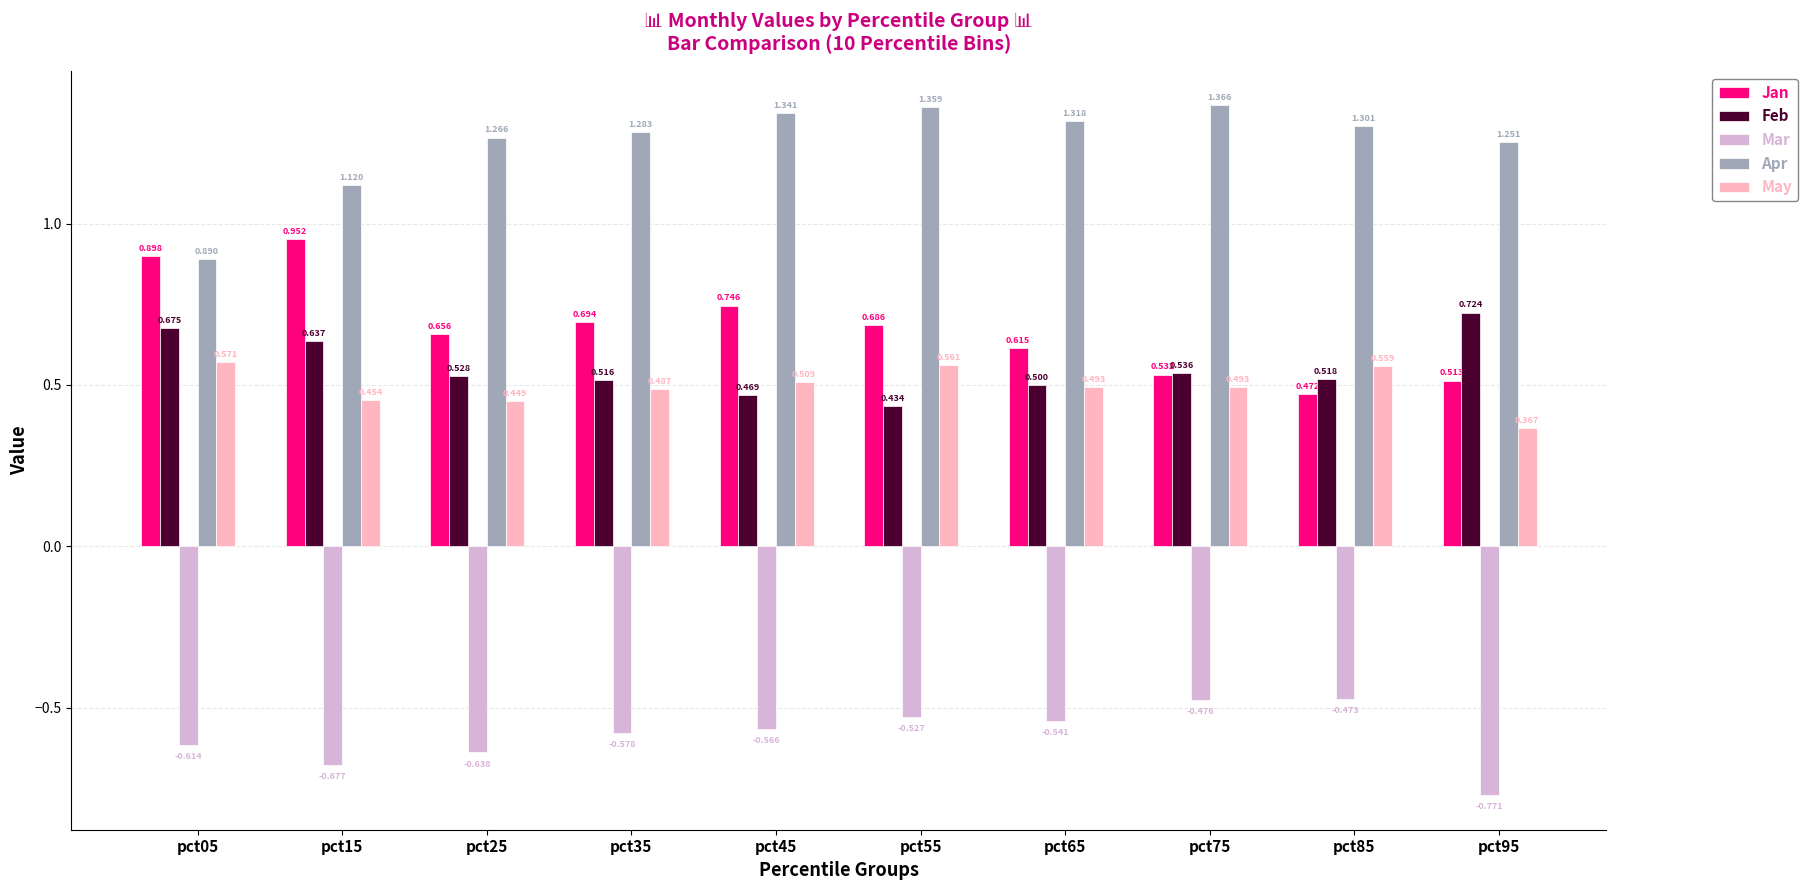

Which series has the largest total across all categories?

Apr